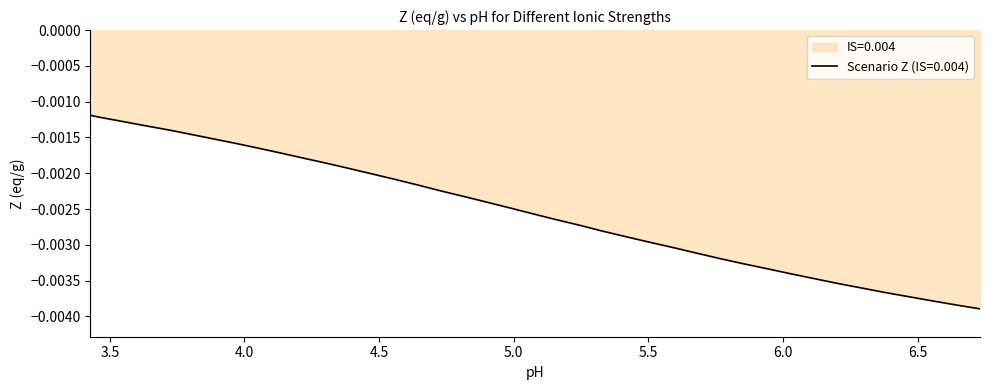

True or false: there are more than 0 points higher than both neighbors.

False